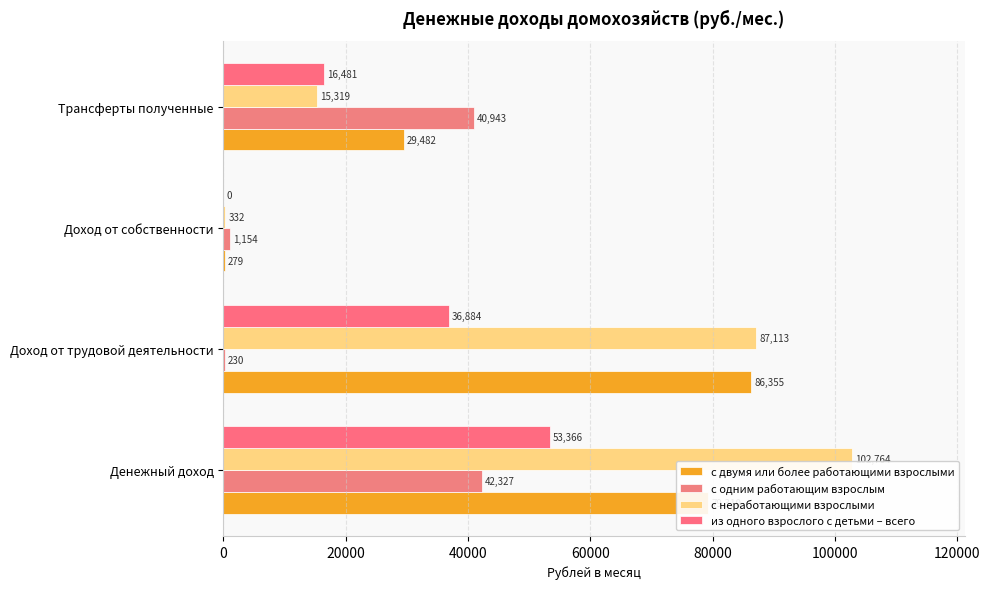

What is the average value of the из одного взрослого с детьми – всего series?

26682.8